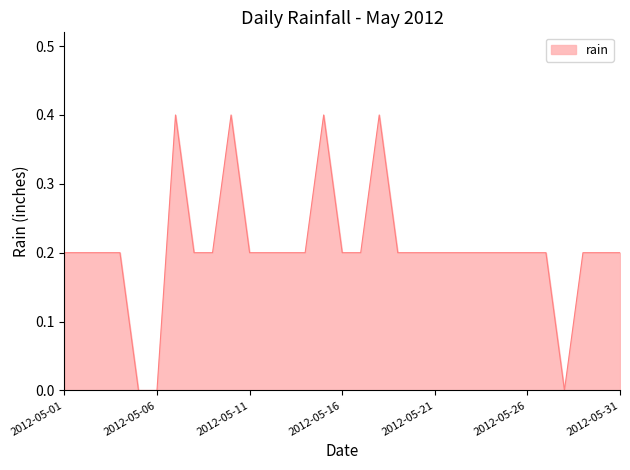

What is the difference between the maximum and minimum values?

0.4